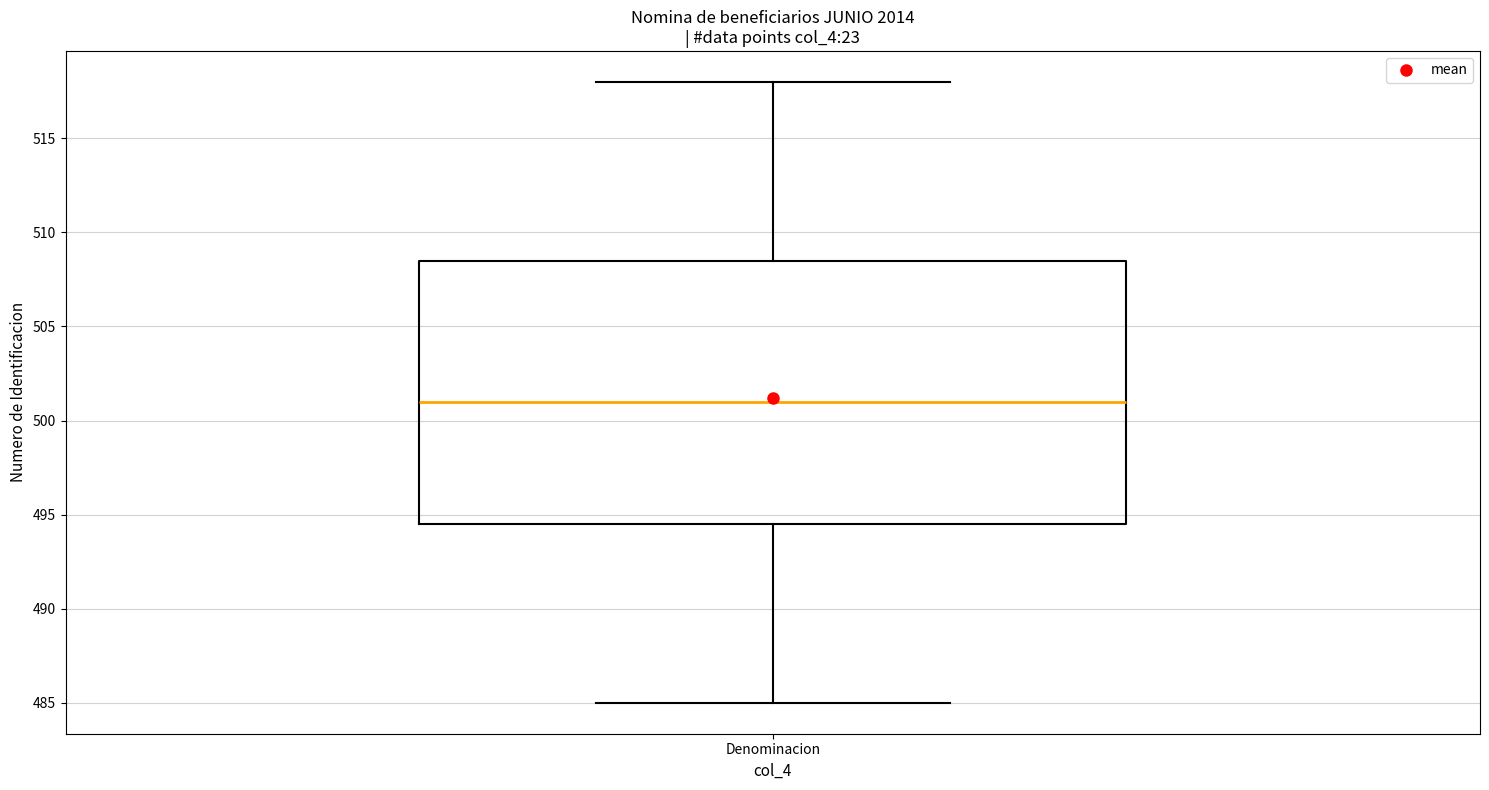

Transcribe this box plot: give where the median line is, the range the box spans, and where the two whiskers end, as read against the y-axis. The values are not printed on the chart, so give them approximately, as read against the axis.

median 501.0, box 494.5 to 508.5, whiskers 485.0 to 518.0